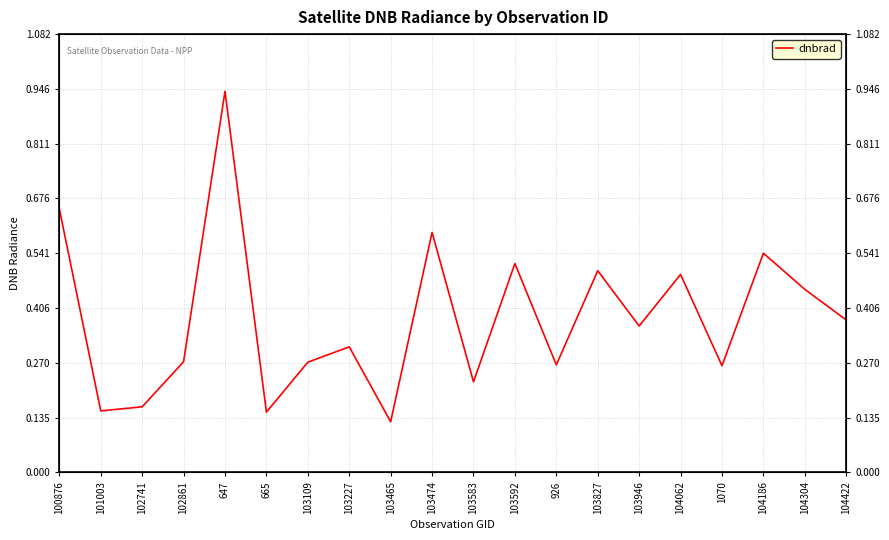

At which category does the chart reach its peak across all series?

647